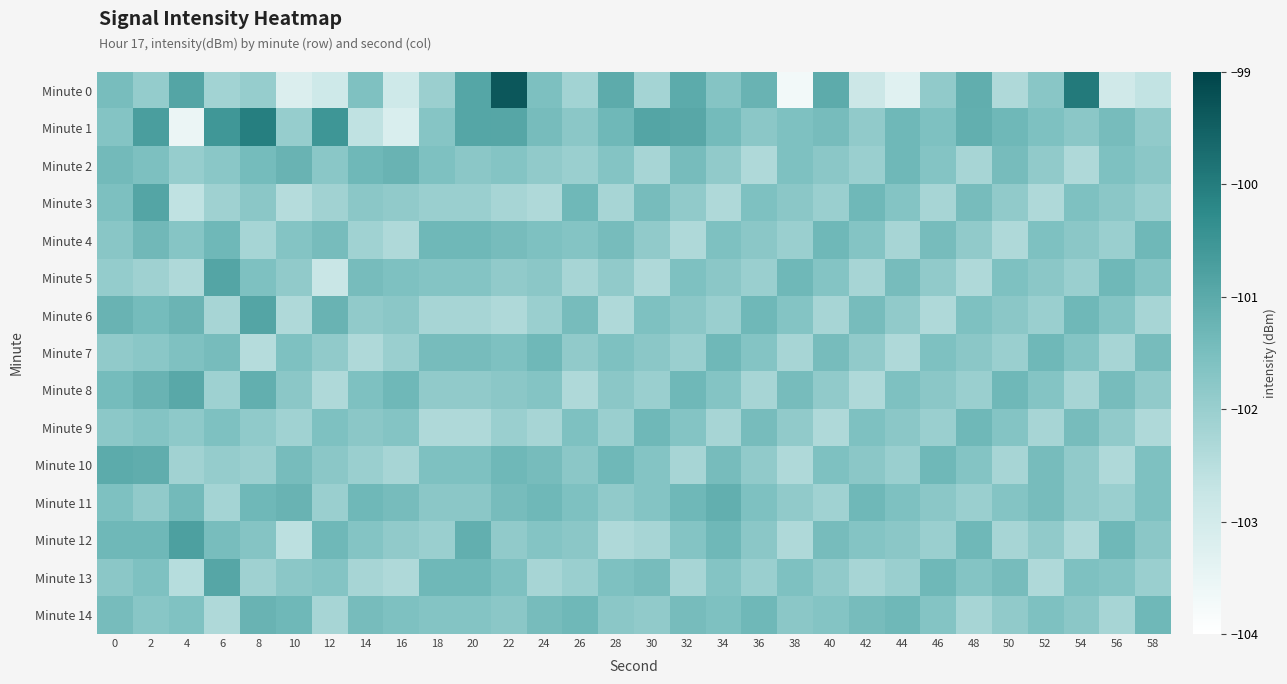

Which series has the widest spread of values?

Minute 0